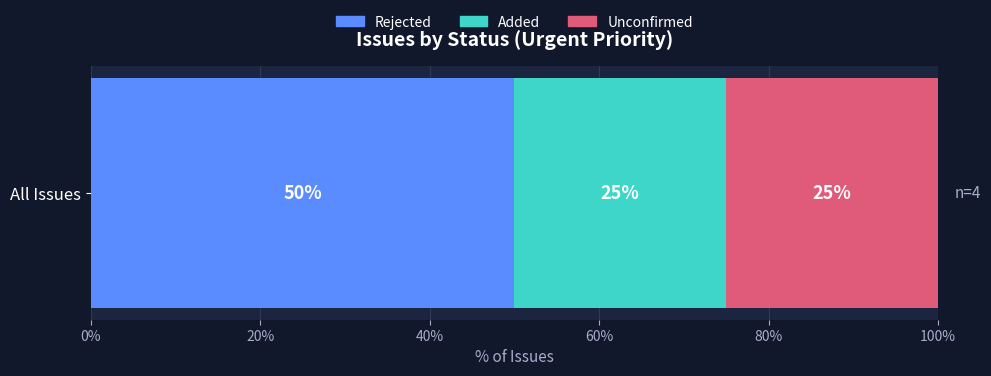

The value of Rejected at All Issues is 50. True or false?

True